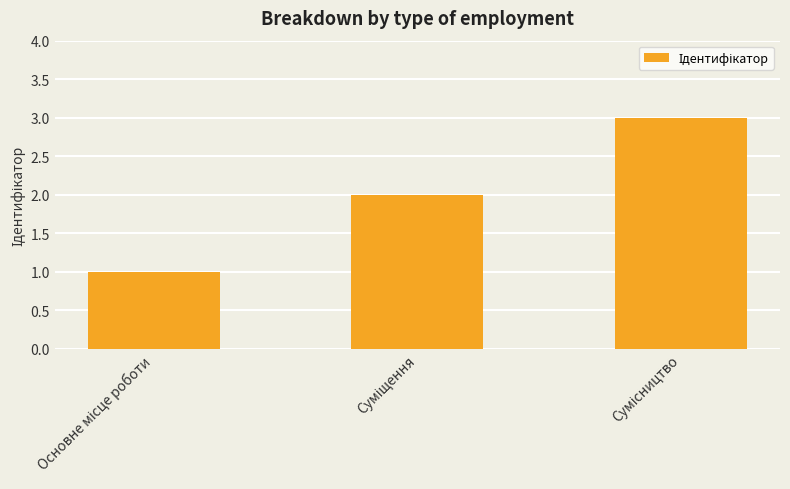

Does the chart contain stacked bars?

No